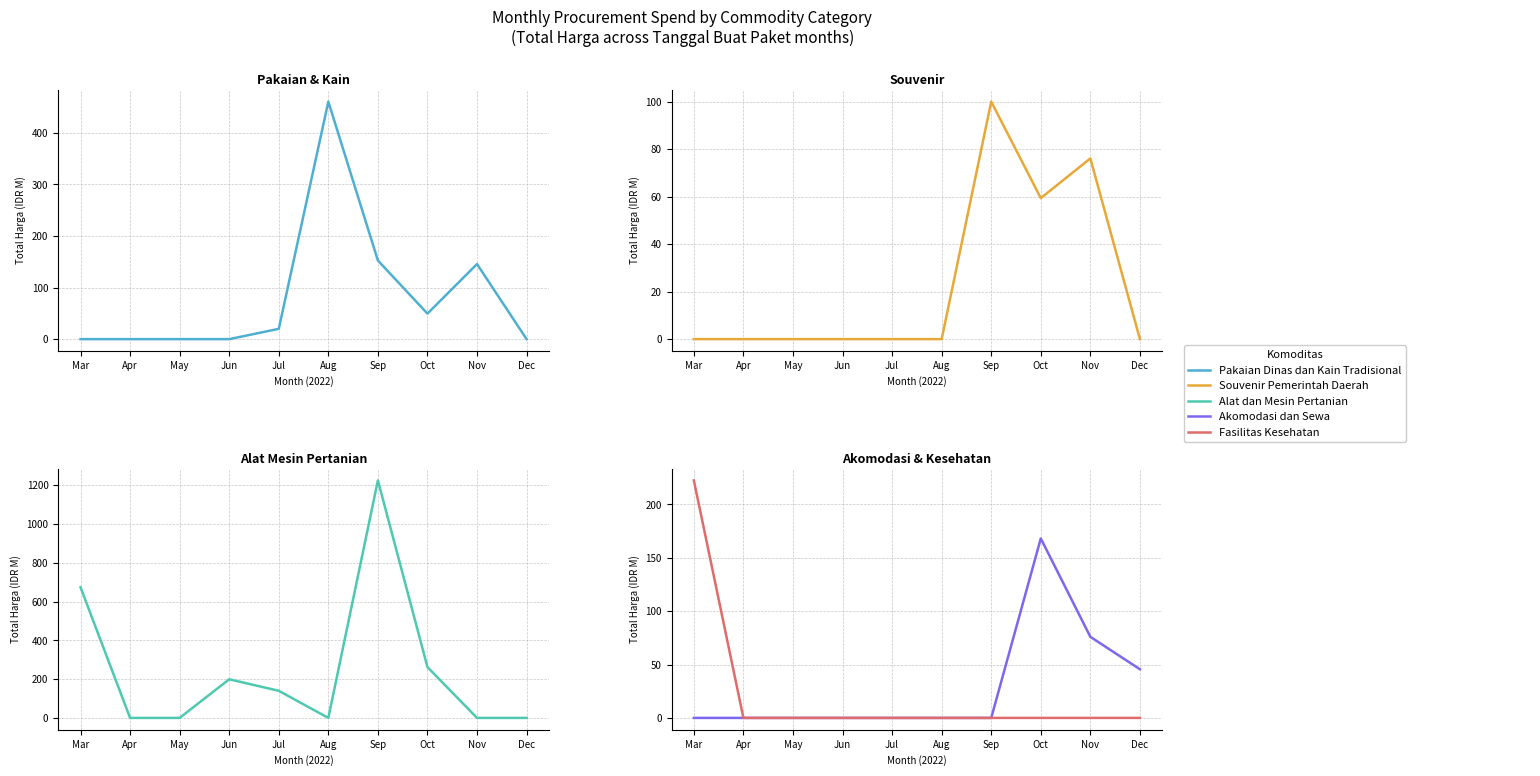

At which category is the sum across all series the highest?

Sep